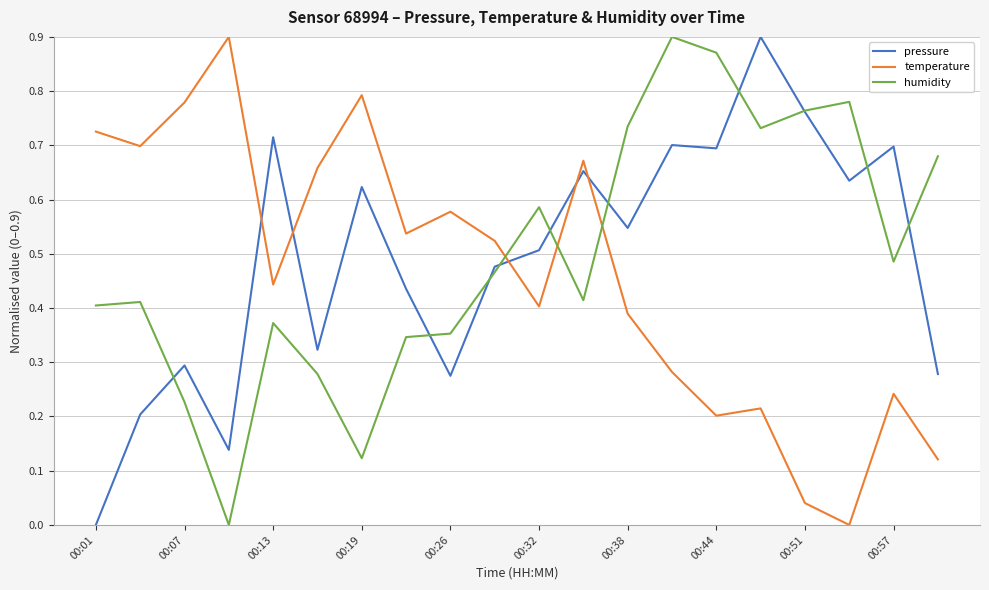

True or false: humidity and temperature intersect in this chart.

True